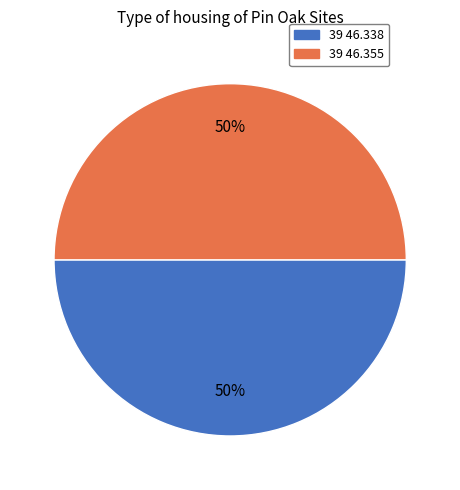

To the nearest percent, what is the combined percentage of 39 46.355 and 39 46.338?

100%